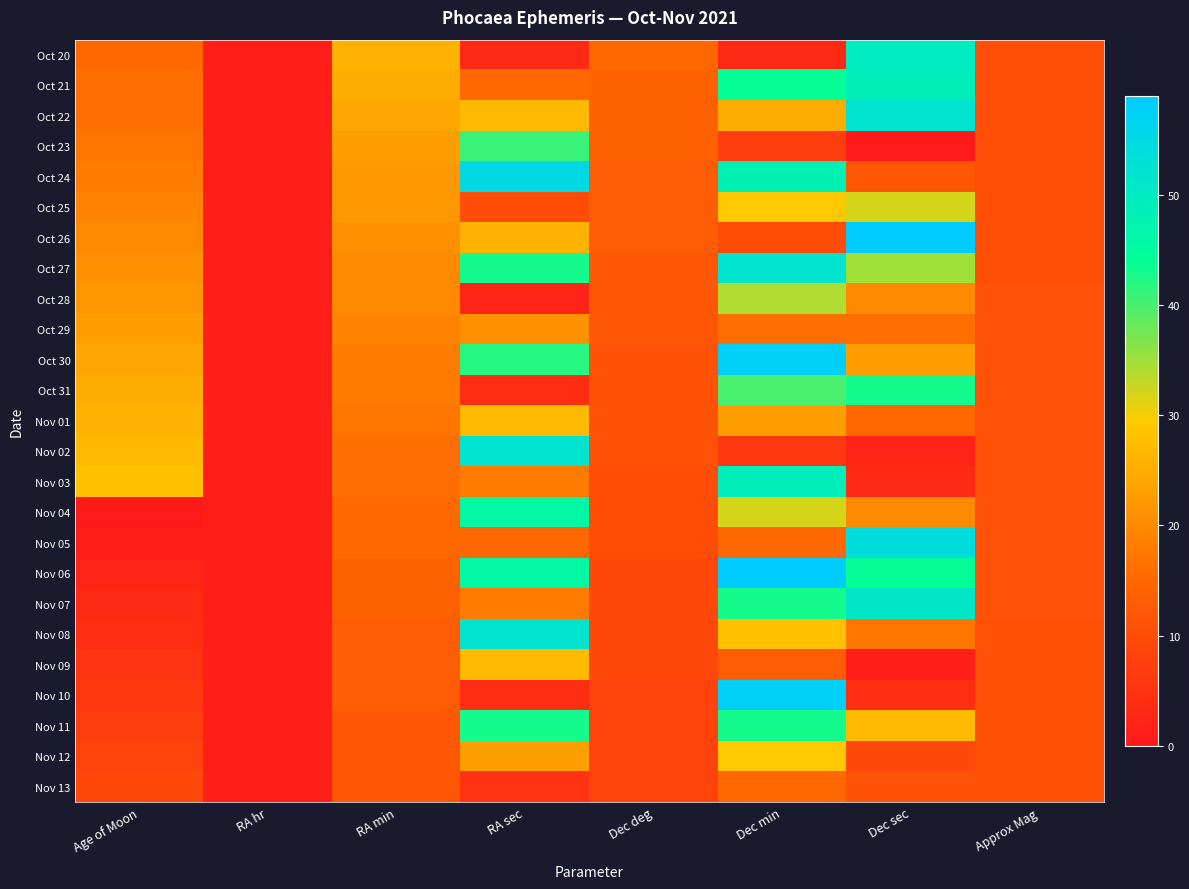

Rank the series at RA min from highest to lowest value.

Oct 20, Oct 21, Oct 22, Oct 23, Oct 24, Oct 25, Oct 26, Oct 27, Oct 28, Oct 29, Oct 30, Oct 31, Nov 01, Nov 02, Nov 03, Nov 04, Nov 05, Nov 06, Nov 07, Nov 08, Nov 09, Nov 10, Nov 11, Nov 12, Nov 13